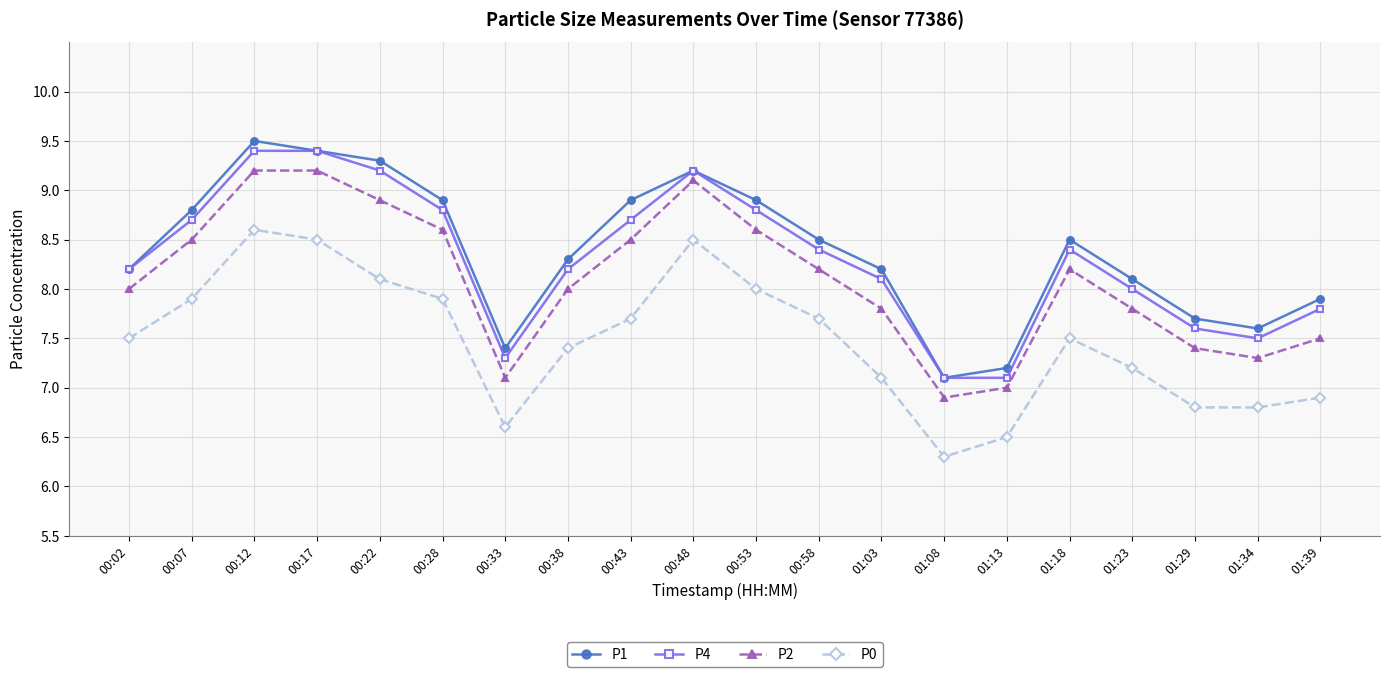

The P0 series shows 3.0 at 01:03. True or false?

False